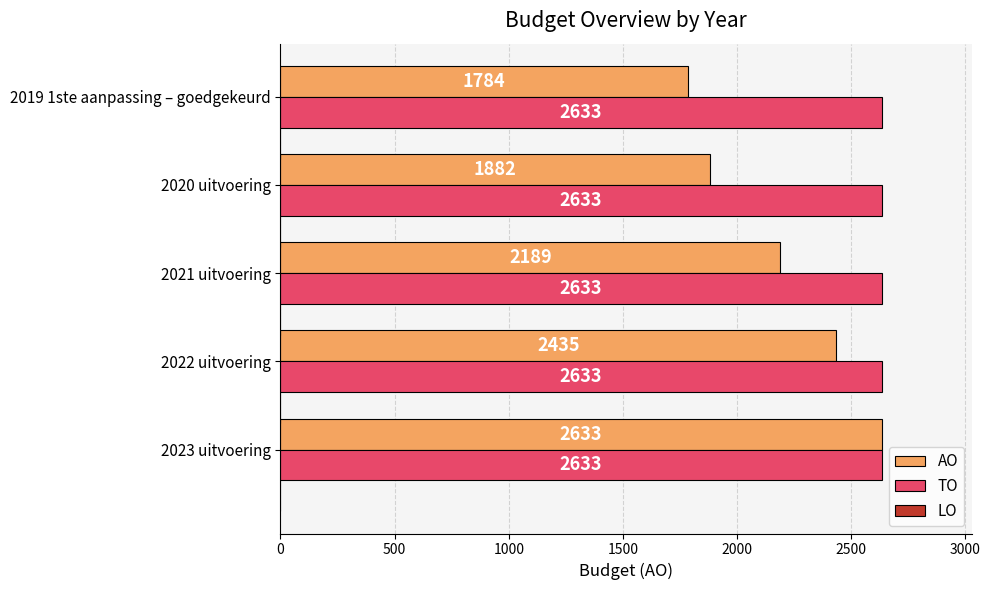

What value does the AO series have at 2023 uitvoering, to the nearest 10?

2630